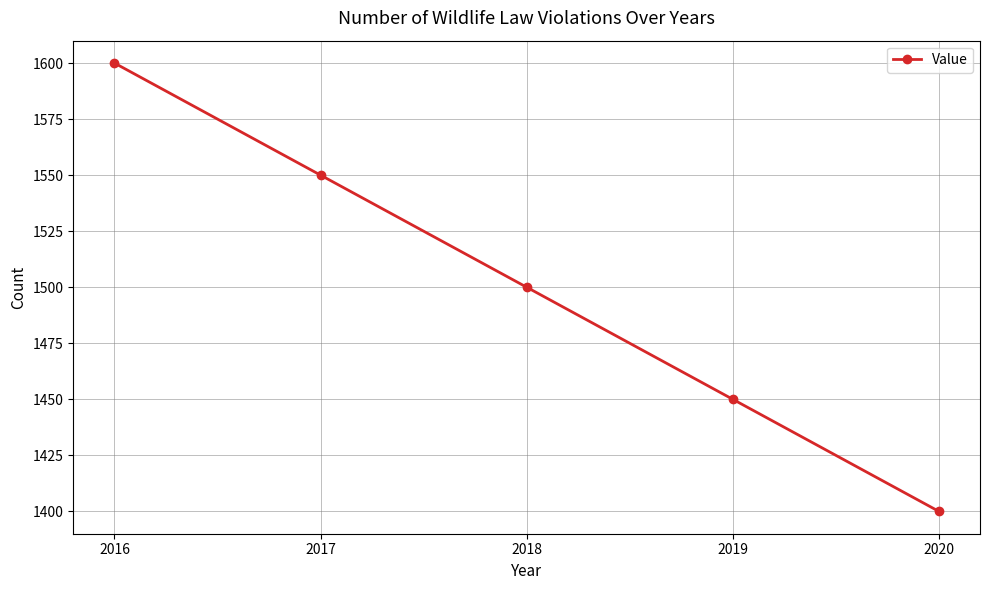

What is the change in value from 2016 to 2017?

-50